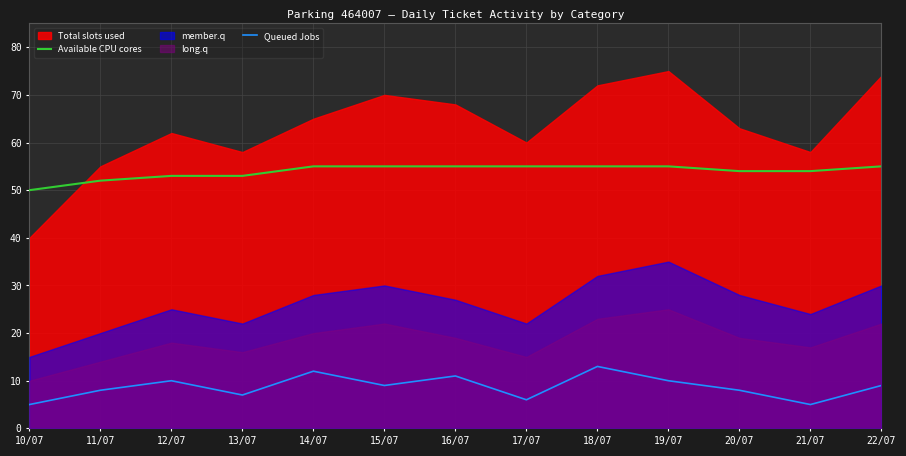

What is the lowest value of the Queued Jobs series?

5